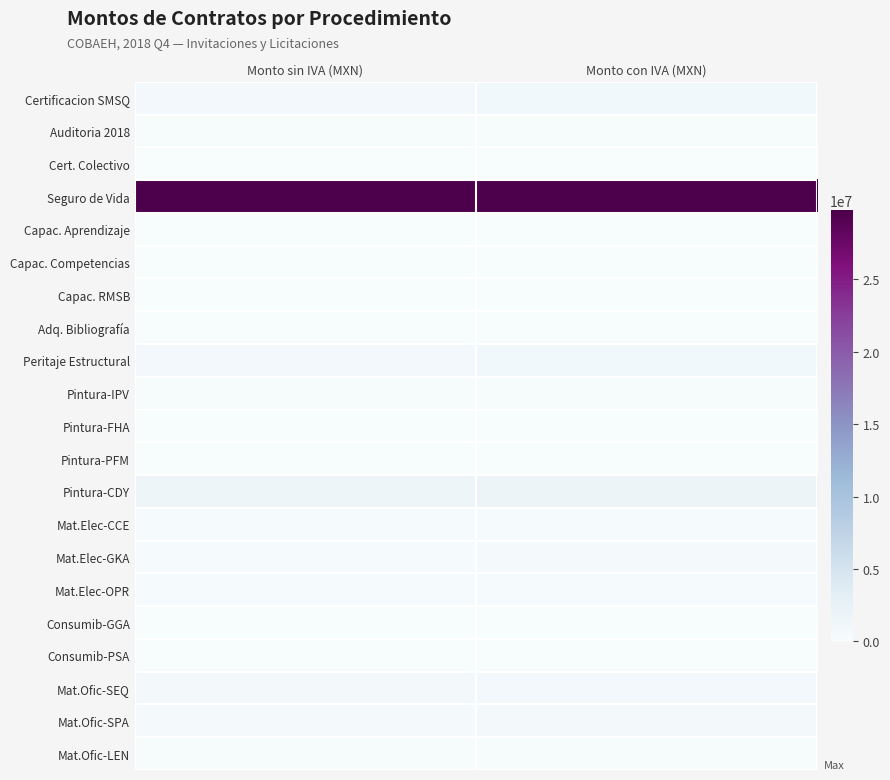

Reading left to right, list all the values displayed in this chart.

Certificacion SMSQ: Monto sin IVA (MXN)=749353.7	Monto con IVA (MXN)=869250.3
Auditoria 2018: Monto sin IVA (MXN)=179310.4	Monto con IVA (MXN)=190069.0
Cert. Colectivo: Monto sin IVA (MXN)=0.0	Monto con IVA (MXN)=0.0
Seguro de Vida: Monto sin IVA (MXN)=29756910.2	Monto con IVA (MXN)=29756910.2
Capac. Aprendizaje: Monto sin IVA (MXN)=0.0	Monto con IVA (MXN)=0.0
Capac. Competencias: Monto sin IVA (MXN)=0.0	Monto con IVA (MXN)=0.0
Capac. RMSB: Monto sin IVA (MXN)=0.0	Monto con IVA (MXN)=0.0
Adq. Bibliografía: Monto sin IVA (MXN)=0.0	Monto con IVA (MXN)=0.0
Peritaje Estructural: Monto sin IVA (MXN)=770000.0	Monto con IVA (MXN)=893200.0
Pintura-IPV: Monto sin IVA (MXN)=122415.8	Monto con IVA (MXN)=142002.3
Pintura-FHA: Monto sin IVA (MXN)=61548.0	Monto con IVA (MXN)=71395.7
Pintura-PFM: Monto sin IVA (MXN)=38182.1	Monto con IVA (MXN)=44291.2
Pintura-CDY: Monto sin IVA (MXN)=1510182.3	Monto con IVA (MXN)=1751811.4
Mat.Elec-CCE: Monto sin IVA (MXN)=256772.3	Monto con IVA (MXN)=297855.8
Mat.Elec-GKA: Monto sin IVA (MXN)=346593.2	Monto con IVA (MXN)=402048.1
Mat.Elec-OPR: Monto sin IVA (MXN)=276254.1	Monto con IVA (MXN)=320454.7
Consumib-GGA: Monto sin IVA (MXN)=37878.2	Monto con IVA (MXN)=43938.7
Consumib-PSA: Monto sin IVA (MXN)=2073.4	Monto con IVA (MXN)=2405.1
Mat.Ofic-SEQ: Monto sin IVA (MXN)=648775.5	Monto con IVA (MXN)=752579.6
Mat.Ofic-SPA: Monto sin IVA (MXN)=579755.5	Monto con IVA (MXN)=672516.4
Mat.Ofic-LEN: Monto sin IVA (MXN)=189222.8	Monto con IVA (MXN)=219498.4